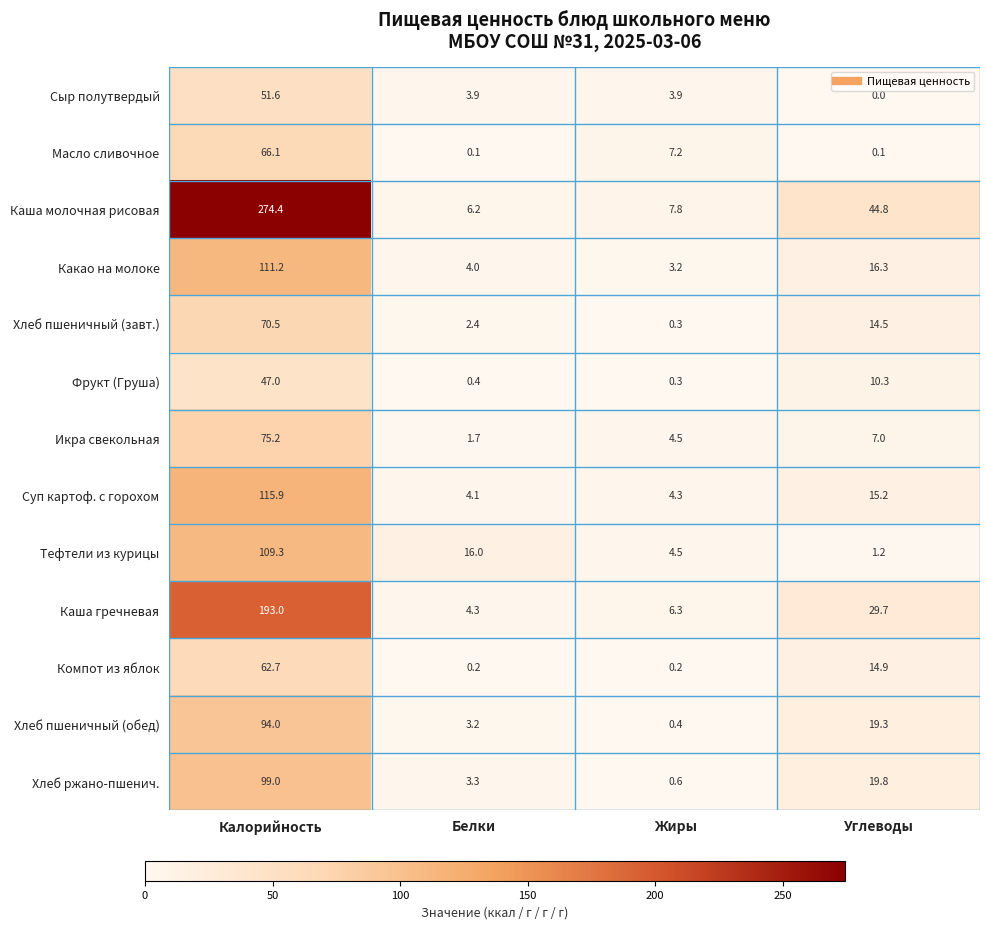

What is the average value of the Суп картоф. с горохом series?

34.9